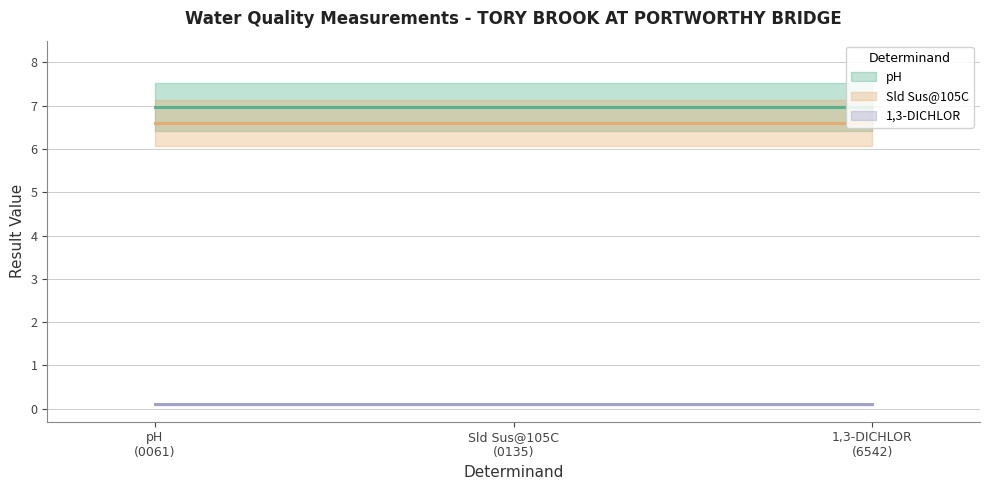

How many series are shown in this chart?

3